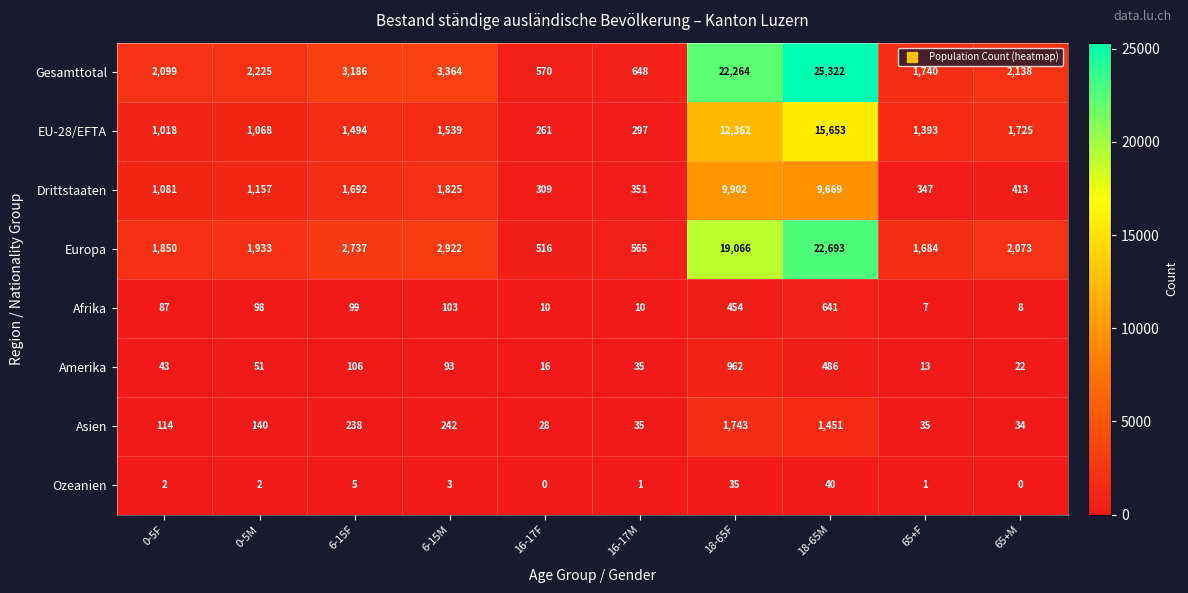

Which series has the widest spread of values?

Gesamttotal